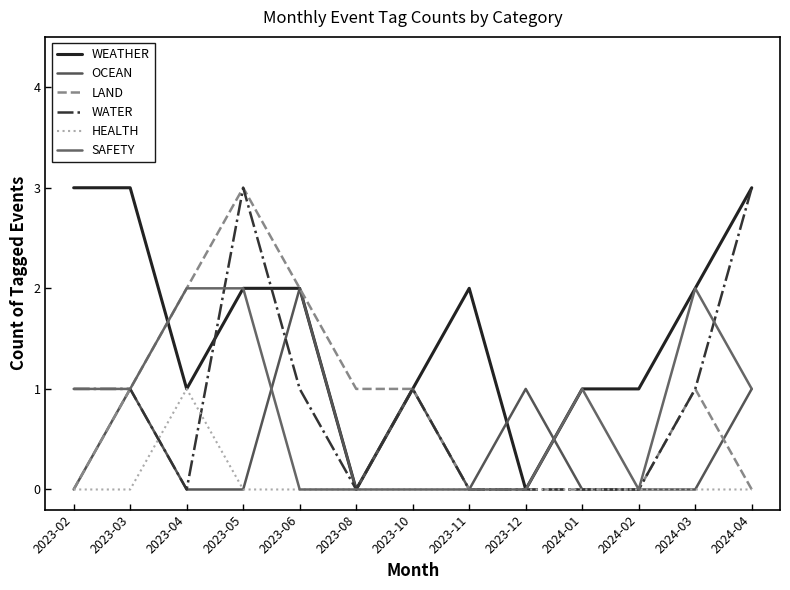

Does the chart have visible grid lines?

No